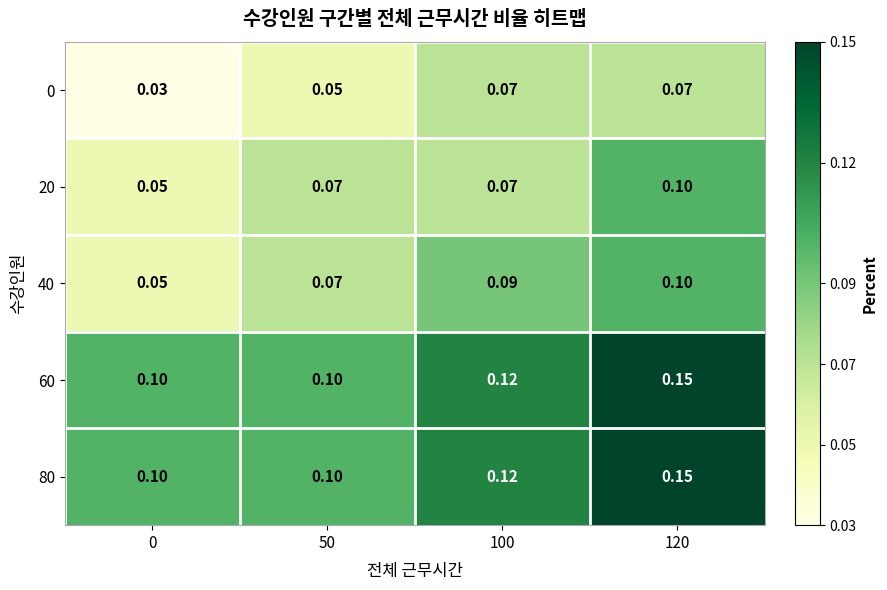

Is the value of 0 at 100 greater than the value of 60 at 50?

No